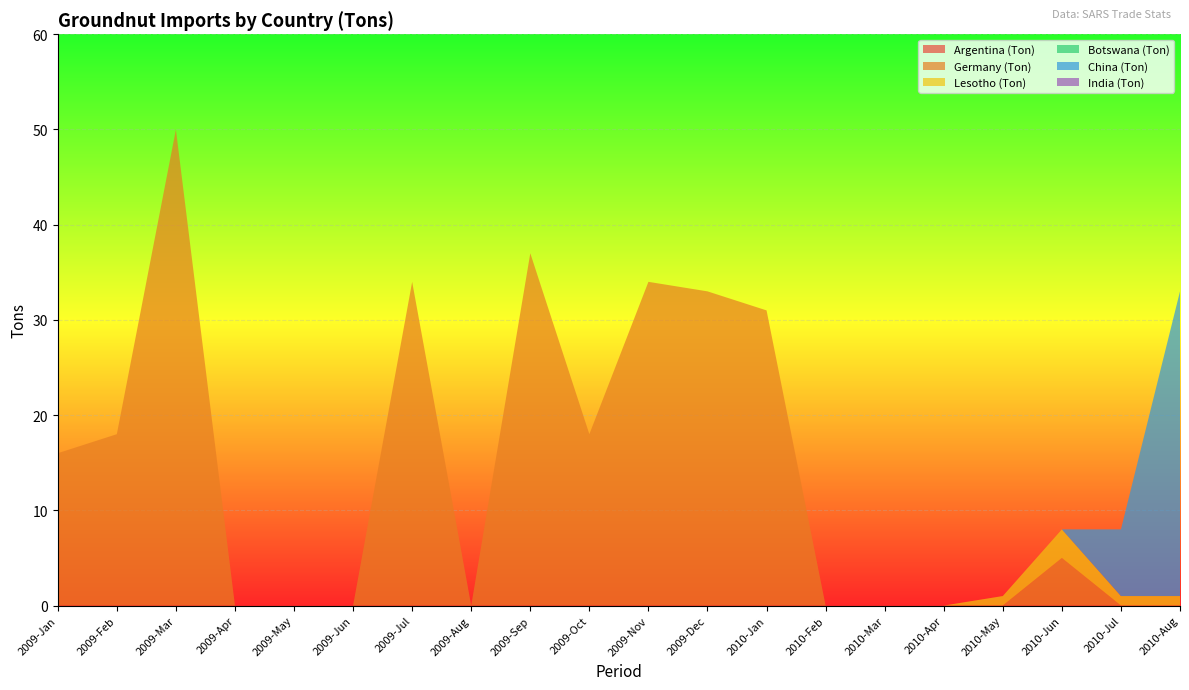

Reading left to right, transcribe all the data shown in this chart.

Argentina (Ton): 2009-Jan=0	2009-Feb=0	2009-Mar=0	2009-Apr=0	2009-May=0	2009-Jun=0	2009-Jul=0	2009-Aug=0	2009-Sep=0	2009-Oct=0	2009-Nov=0	2009-Dec=0	2010-Jan=0	2010-Feb=0	2010-Mar=0	2010-Apr=0	2010-May=0	2010-Jun=0	2010-Jul=0	2010-Aug=0
Germany (Ton): 2009-Jan=16	2009-Feb=18	2009-Mar=50	2009-Apr=0	2009-May=0	2009-Jun=0	2009-Jul=34	2009-Aug=0	2009-Sep=37	2009-Oct=18	2009-Nov=34	2009-Dec=33	2010-Jan=31	2010-Feb=0	2010-Mar=0	2010-Apr=0	2010-May=0	2010-Jun=5	2010-Jul=0	2010-Aug=0
Lesotho (Ton): 2009-Jan=0	2009-Feb=0	2009-Mar=0	2009-Apr=0	2009-May=0	2009-Jun=0	2009-Jul=0	2009-Aug=0	2009-Sep=0	2009-Oct=0	2009-Nov=0	2009-Dec=0	2010-Jan=0	2010-Feb=0	2010-Mar=0	2010-Apr=0	2010-May=1	2010-Jun=3	2010-Jul=1	2010-Aug=1
Botswana (Ton): 2009-Jan=0	2009-Feb=0	2009-Mar=0	2009-Apr=0	2009-May=0	2009-Jun=0	2009-Jul=0	2009-Aug=0	2009-Sep=0	2009-Oct=0	2009-Nov=0	2009-Dec=0	2010-Jan=0	2010-Feb=0	2010-Mar=0	2010-Apr=0	2010-May=0	2010-Jun=0	2010-Jul=0	2010-Aug=0
China (Ton): 2009-Jan=0	2009-Feb=0	2009-Mar=0	2009-Apr=0	2009-May=0	2009-Jun=0	2009-Jul=0	2009-Aug=0	2009-Sep=0	2009-Oct=0	2009-Nov=0	2009-Dec=0	2010-Jan=0	2010-Feb=0	2010-Mar=0	2010-Apr=0	2010-May=0	2010-Jun=0	2010-Jul=7	2010-Aug=32
India (Ton): 2009-Jan=0	2009-Feb=0	2009-Mar=0	2009-Apr=0	2009-May=0	2009-Jun=0	2009-Jul=0	2009-Aug=0	2009-Sep=0	2009-Oct=0	2009-Nov=0	2009-Dec=0	2010-Jan=0	2010-Feb=0	2010-Mar=0	2010-Apr=0	2010-May=0	2010-Jun=0	2010-Jul=0	2010-Aug=0